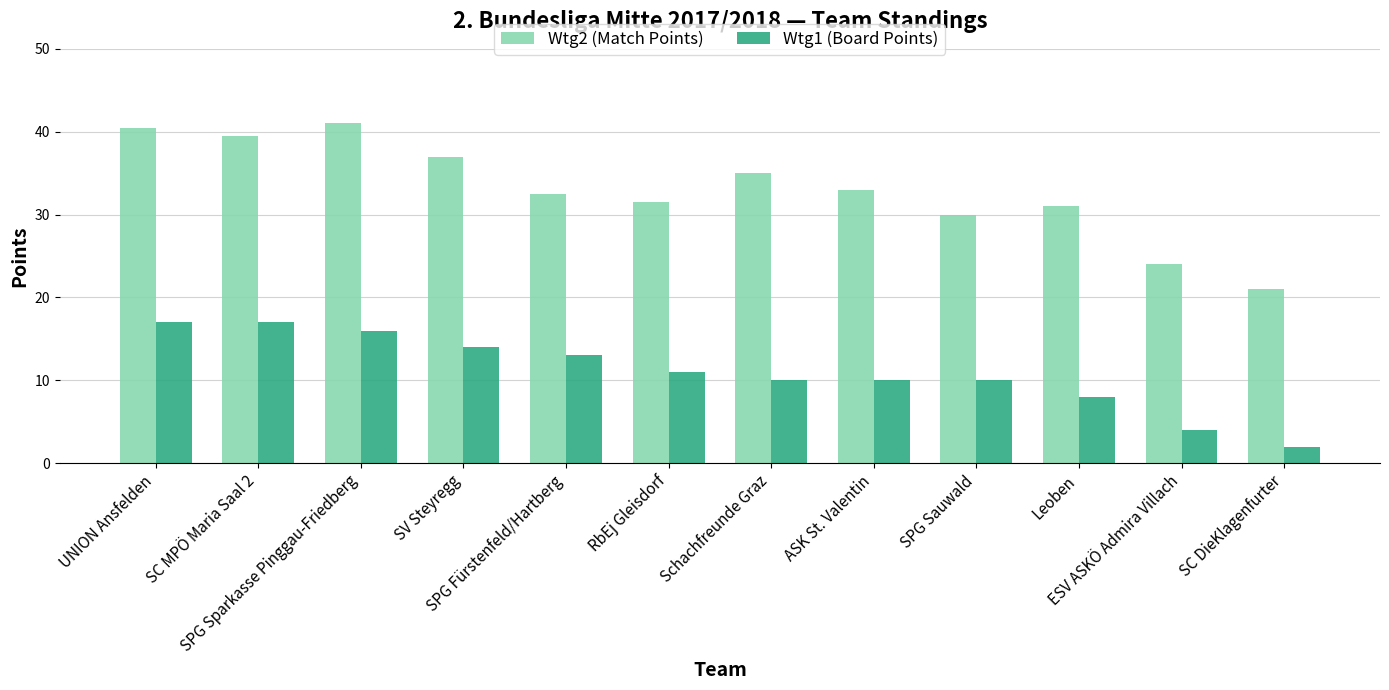

Rank the series by their average value, from lowest to highest.

Wtg1 (Board Points), Wtg2 (Match Points)